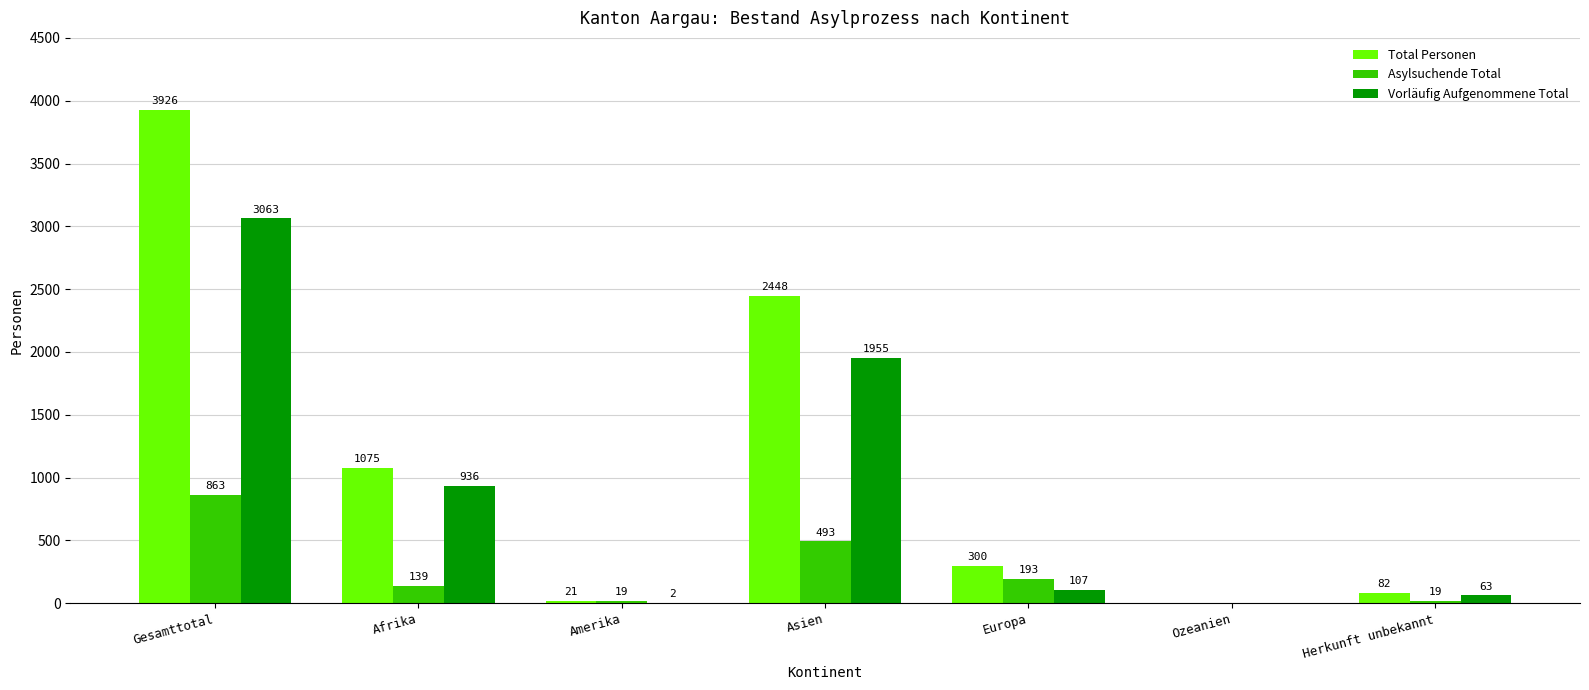

The Vorläufig Aufgenommene Total series shows 1955 at Asien. True or false?

True